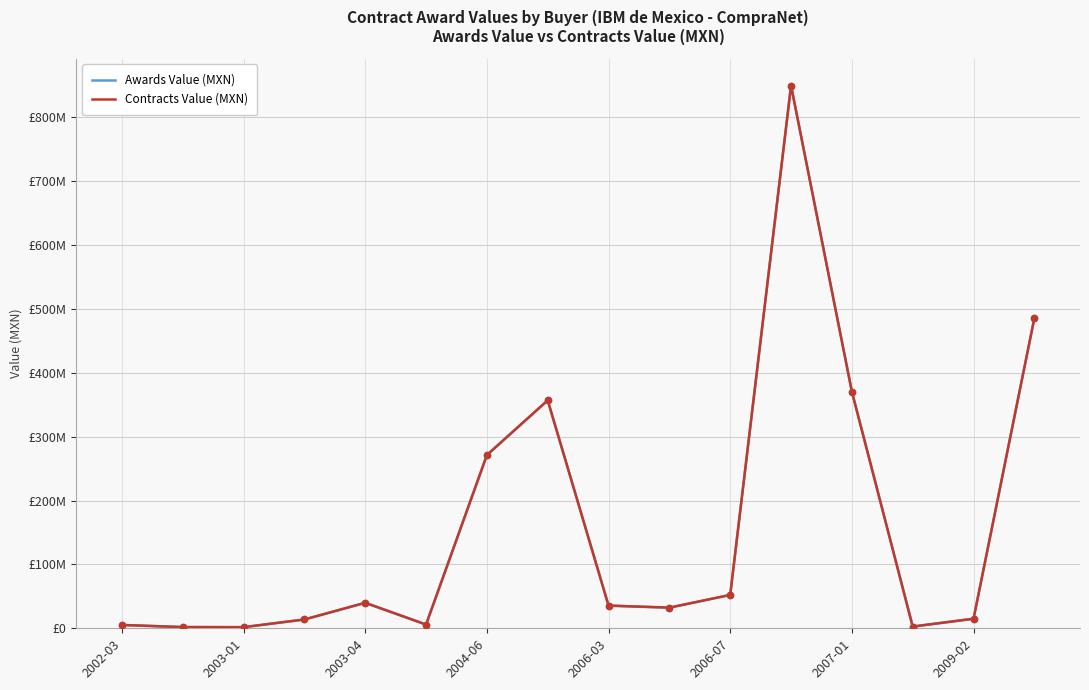

Is this an area chart (filled region under the line)?

No